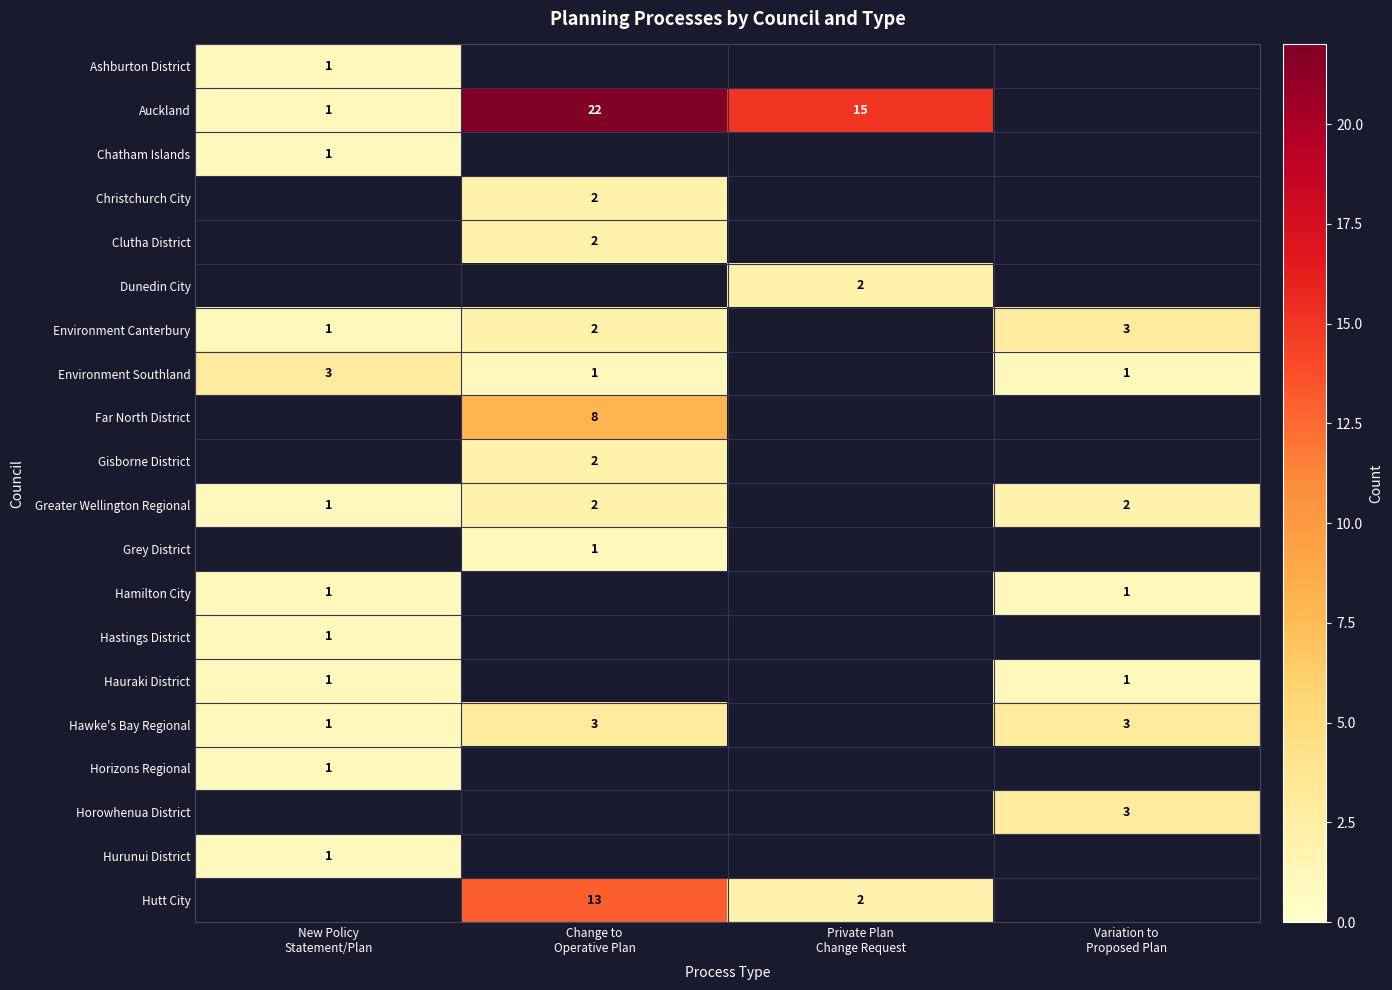

Which series has the widest spread of values?

Auckland